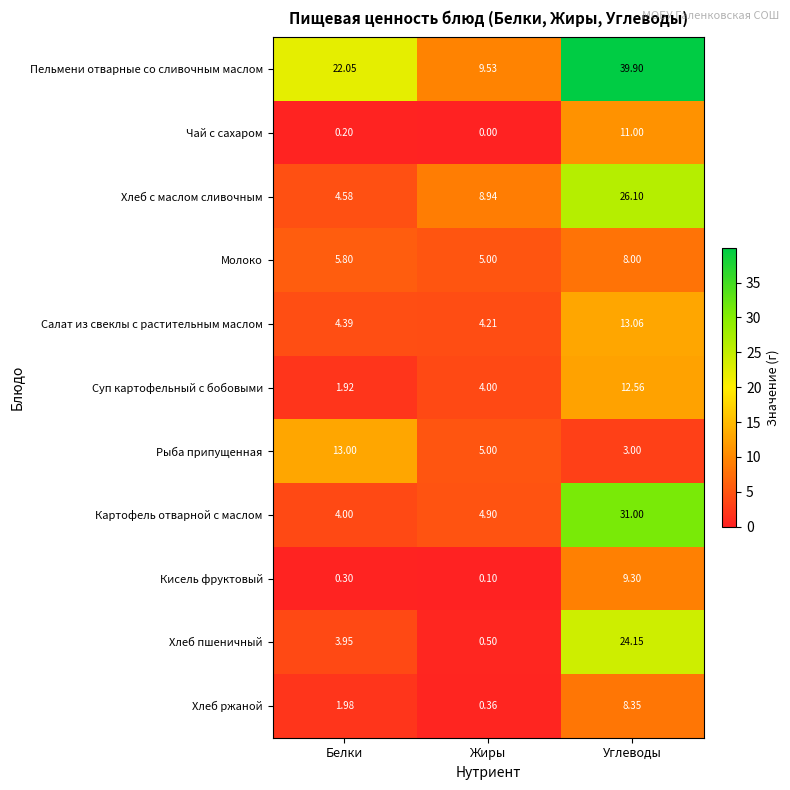

How many series are shown in this chart?

11